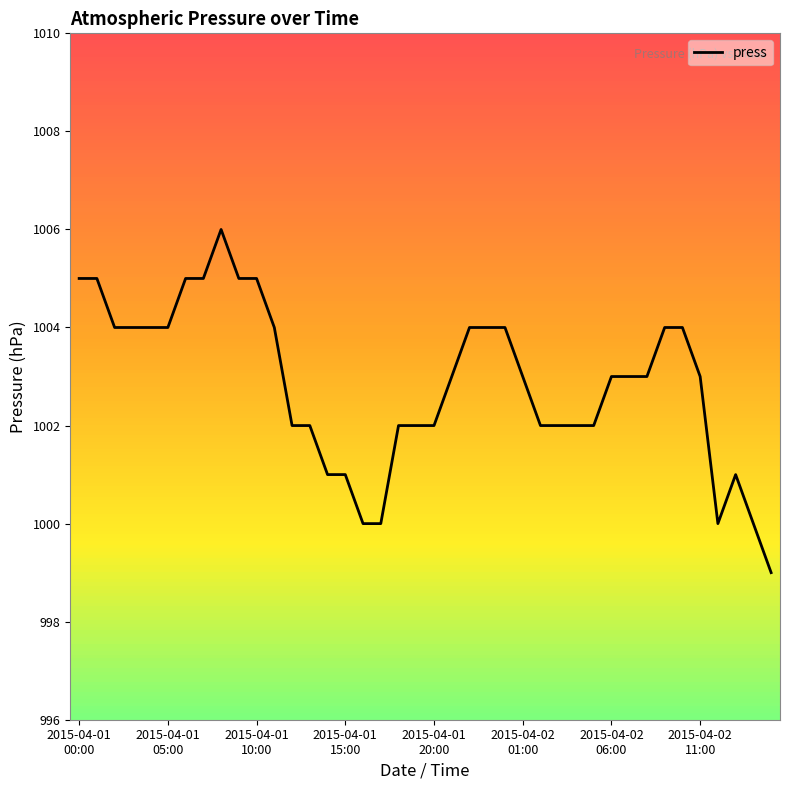

What is the difference between the maximum and minimum values?

7